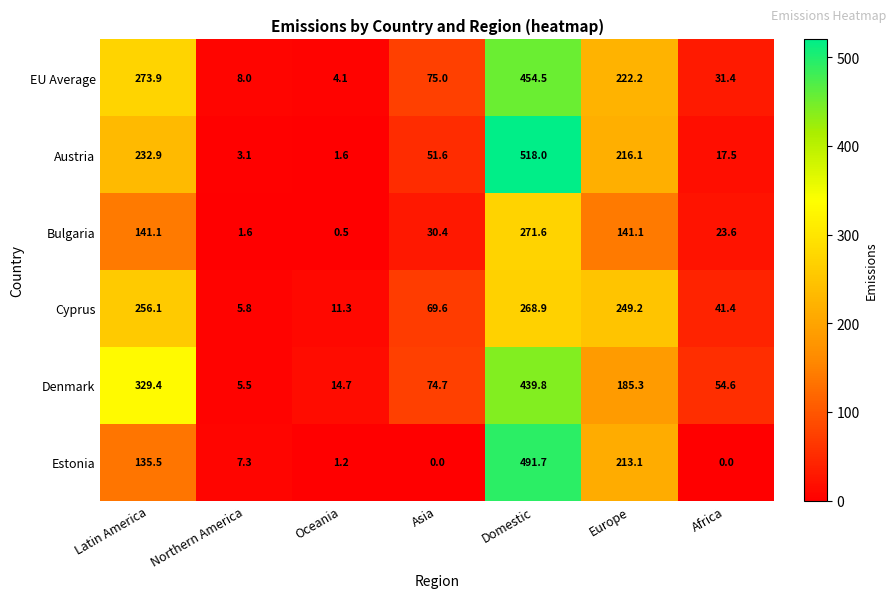

The value of Denmark at Africa is 54.6. True or false?

True